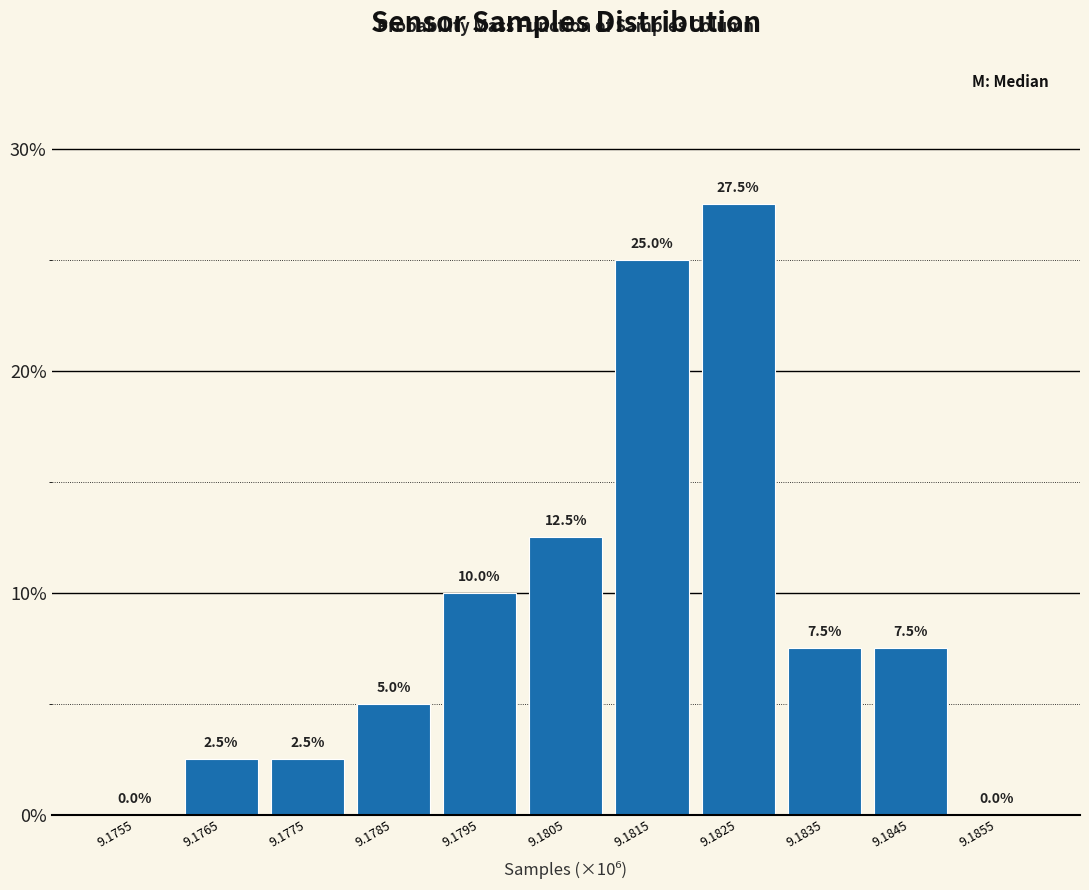

Reading left to right, extract all data points from this chart.

9.1755=0.0	9.1765=2.5	9.1775=2.5	9.1785=5.0	9.1795=10.0	9.1805=12.5	9.1815=25.0	9.1825=27.5	9.1835=7.5	9.1845=7.5	9.1855=0.0